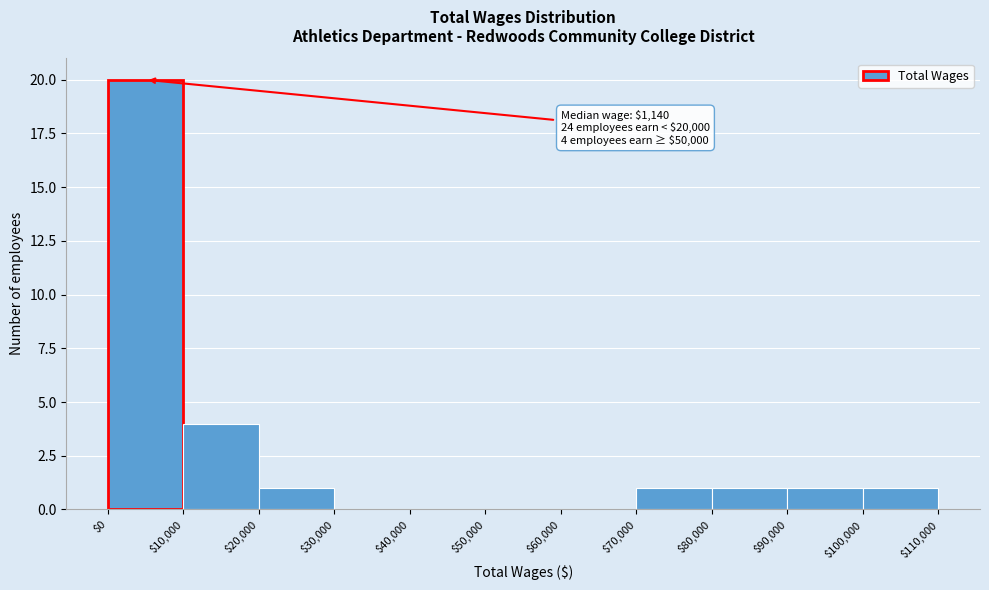

Which range on the x-axis has the tallest bar?

$0 to $10,000